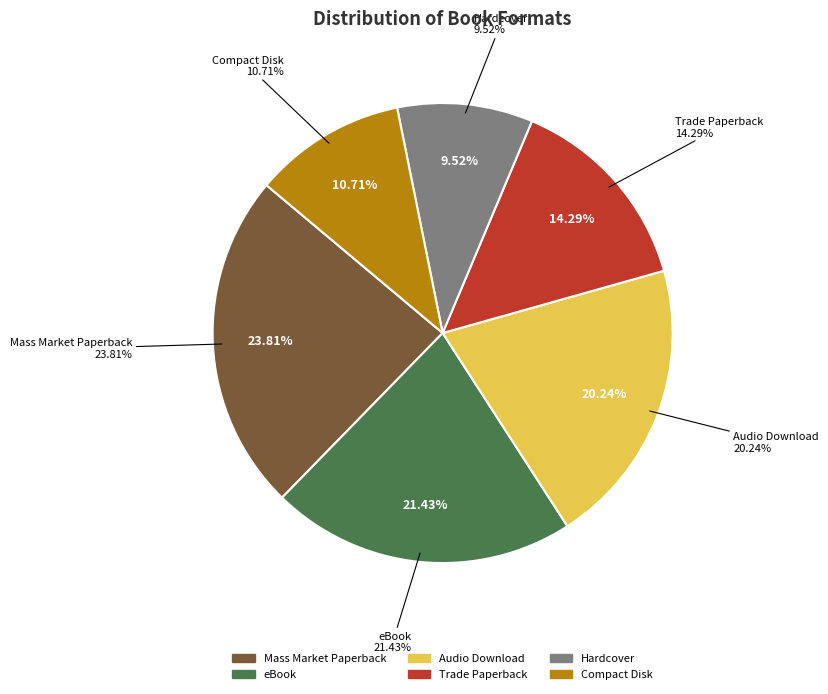

Is there a majority slice in this chart?

No